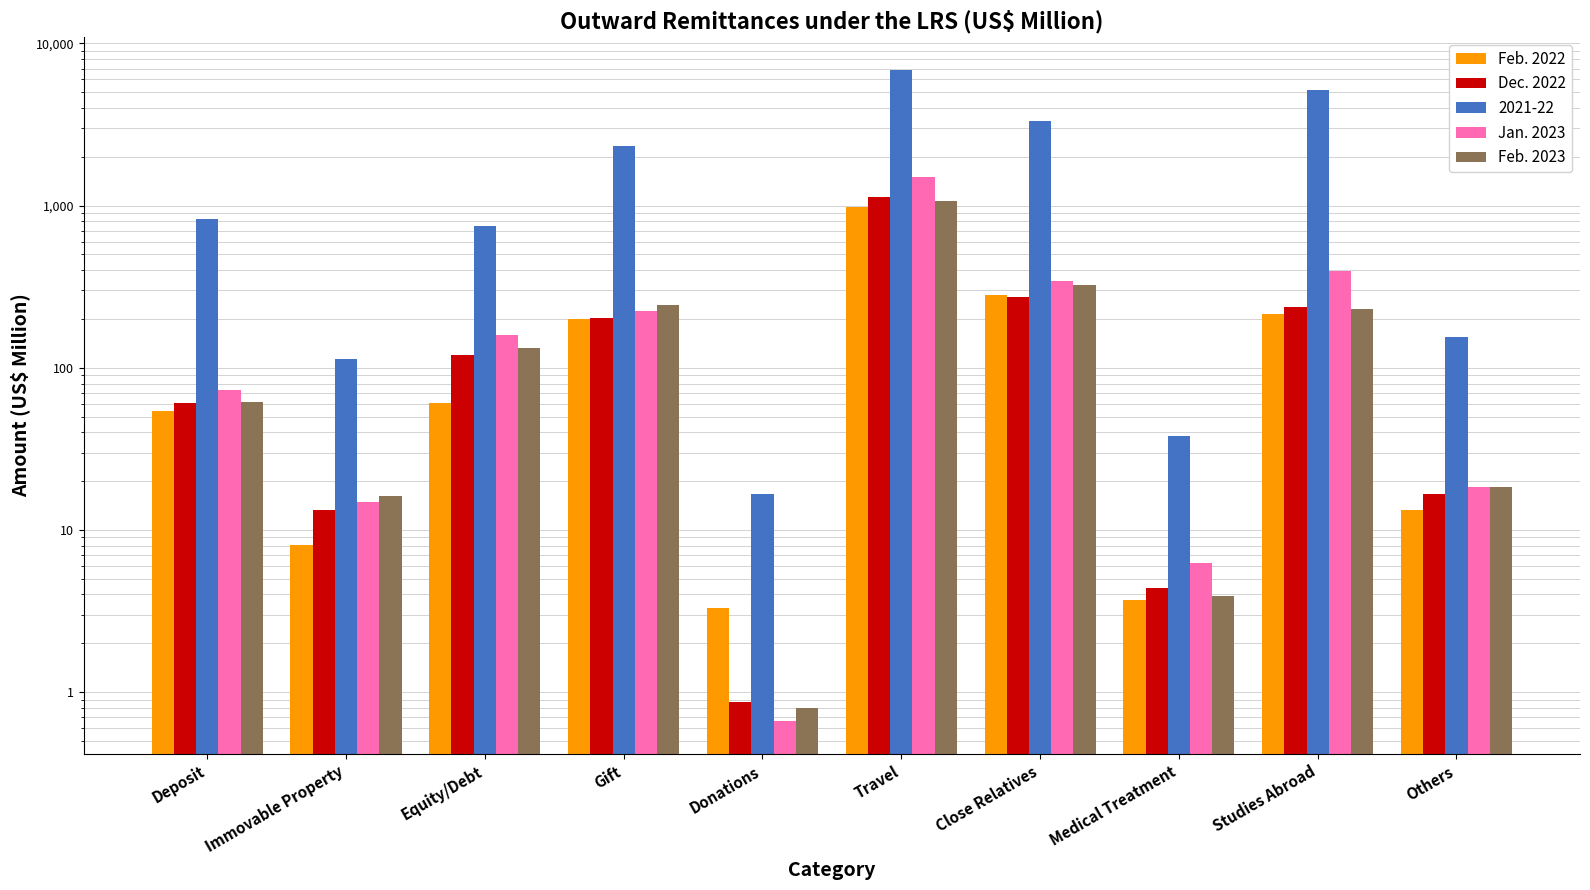

Which series changed the most between Equity/Debt and Others?

Jan. 2023